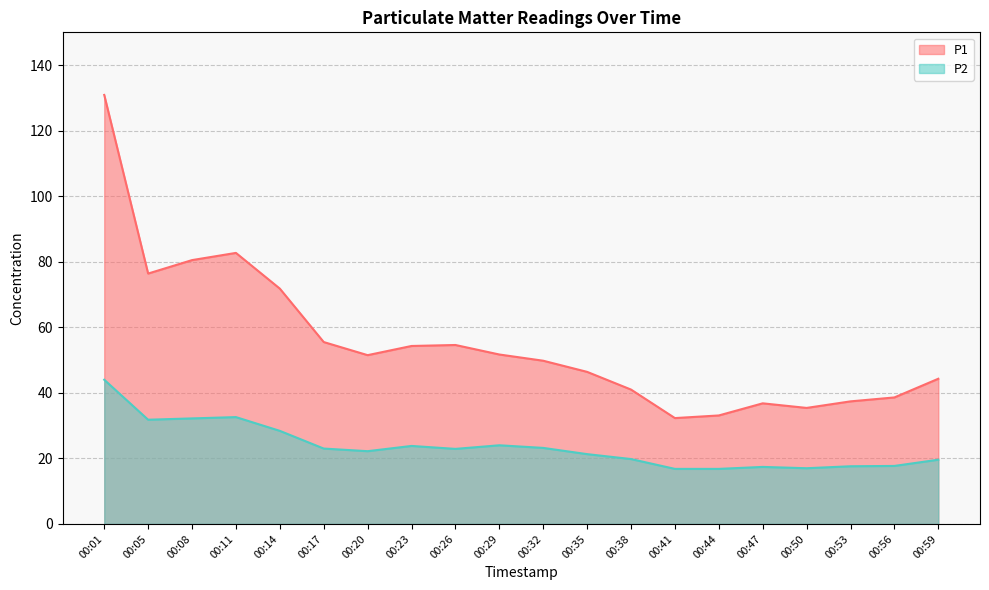

Reading left to right, extract all data points from this chart.

P1: 130.9	76.4	80.5	82.7	71.8	55.5	51.5	54.3	54.6	51.7	49.8	46.4	41.0	32.3	33.1	36.8	35.4	37.4	38.6	44.3
P2: 44.0	31.8	32.2	32.6	28.4	23.0	22.2	23.8	22.9	24.0	23.2	21.3	19.8	16.8	16.8	17.4	17.0	17.6	17.7	19.6